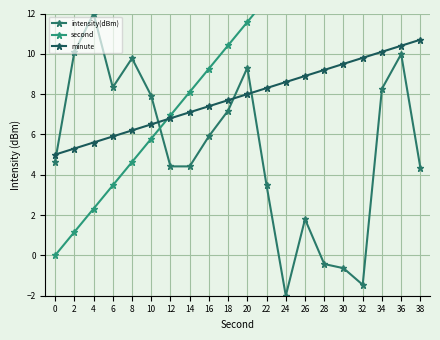

How many values in the minute series are below 8?

10